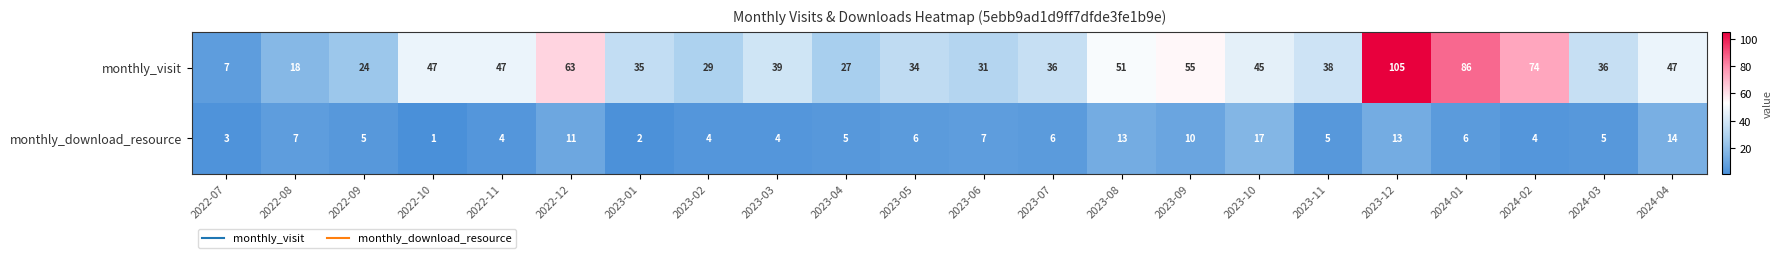

How many values in the monthly_visit series are below 39?

11